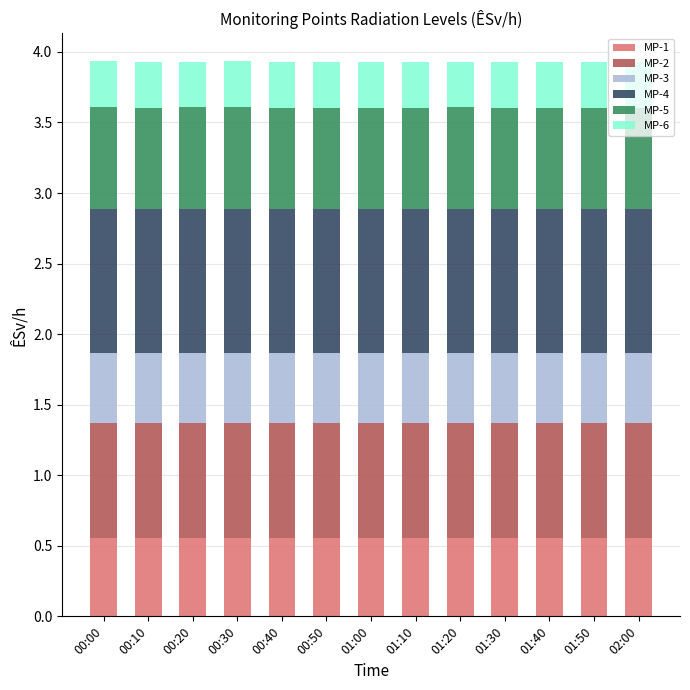

What is the sum of all MP-1 values?

7.2